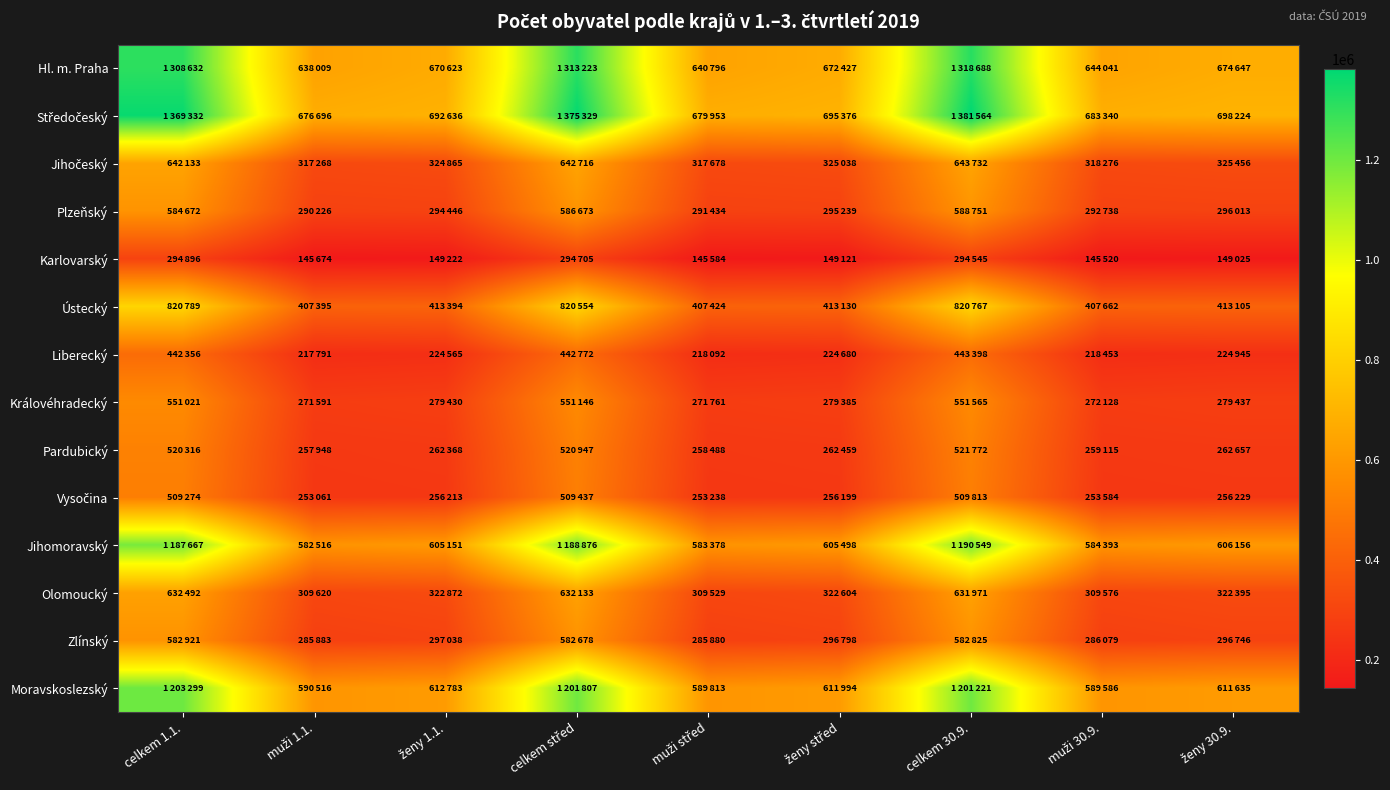

Between celkem 30.9. and muži 30.9., which series saw the biggest shift?

Středočeský